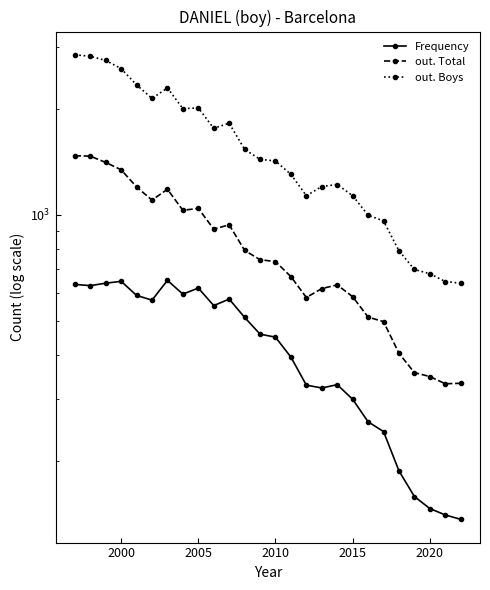

Which series has the largest total across all categories?

out. Boys